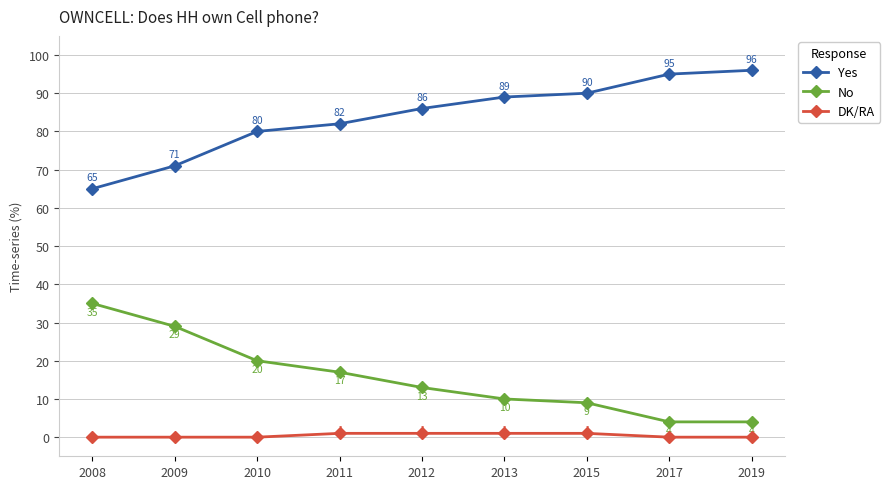

True or false: DK/RA and No intersect in this chart.

False